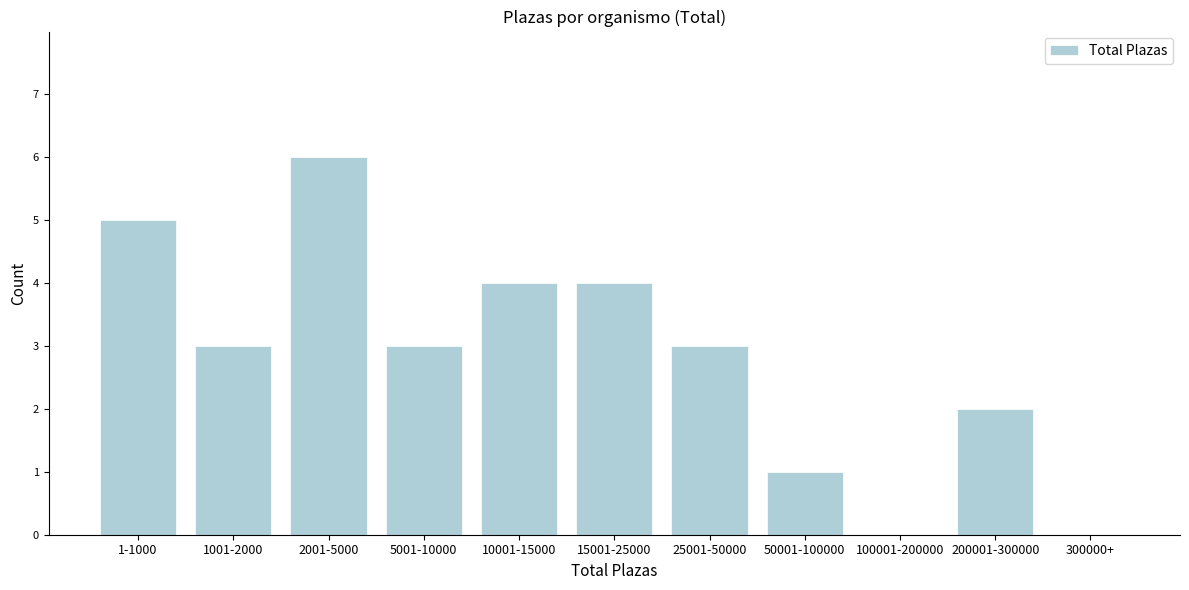

Reading left to right, what are all the values shown in this chart?

1-1000=5	1001-2000=3	2001-5000=6	5001-10000=3	10001-15000=4	15001-25000=4	25001-50000=3	50001-100000=1	100001-200000=0	200001-300000=2	300000+=0